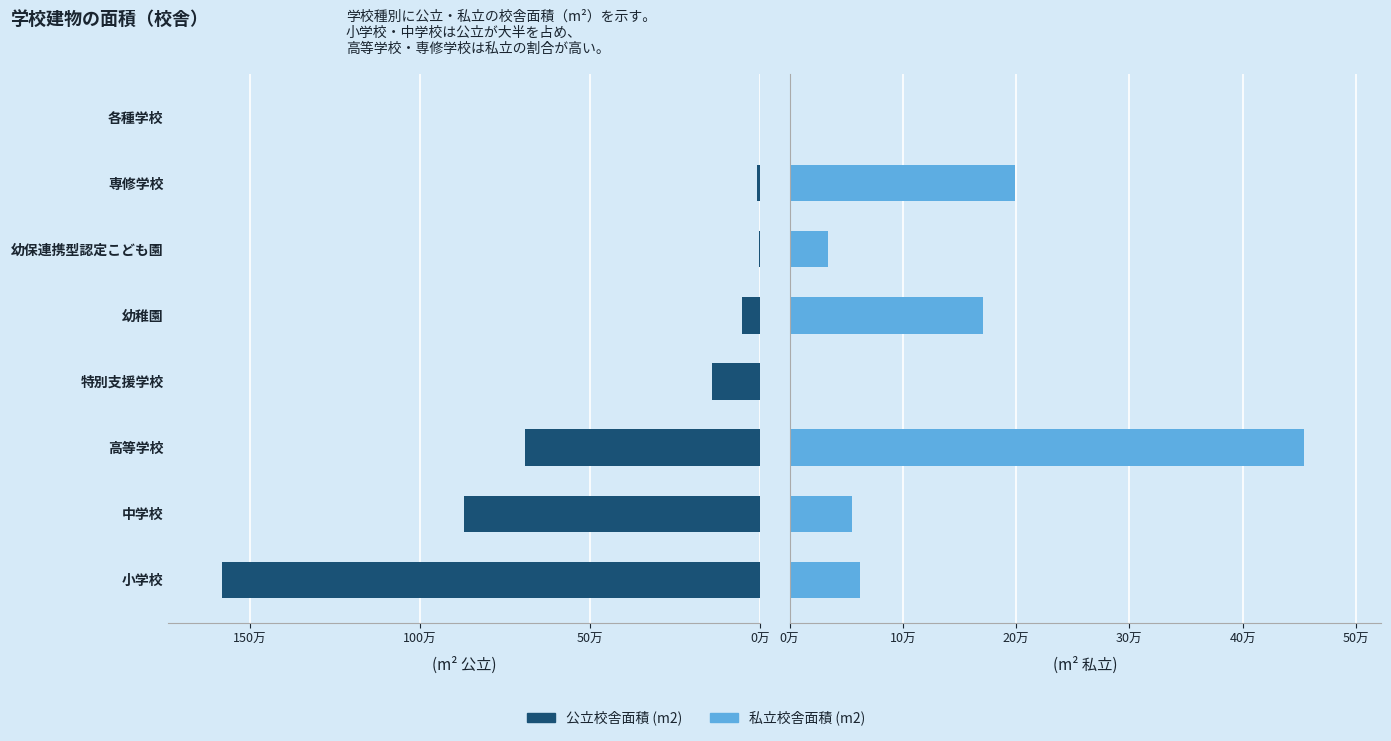

The 公立校舎面積 (m2) series shows 140965 at 特別支援学校. True or false?

True